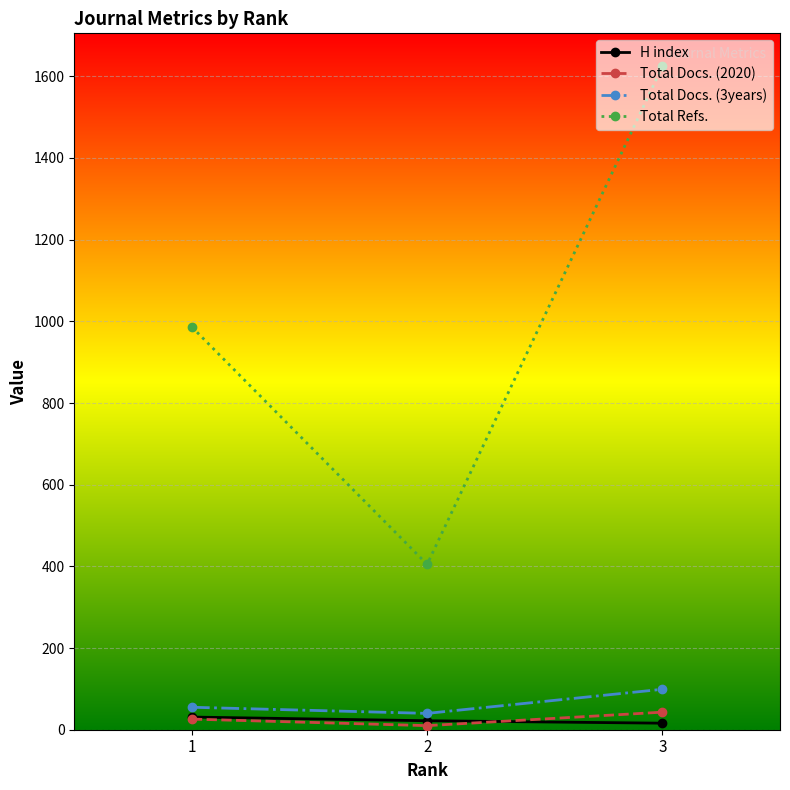

Which series has the largest total across all categories?

Total Refs.